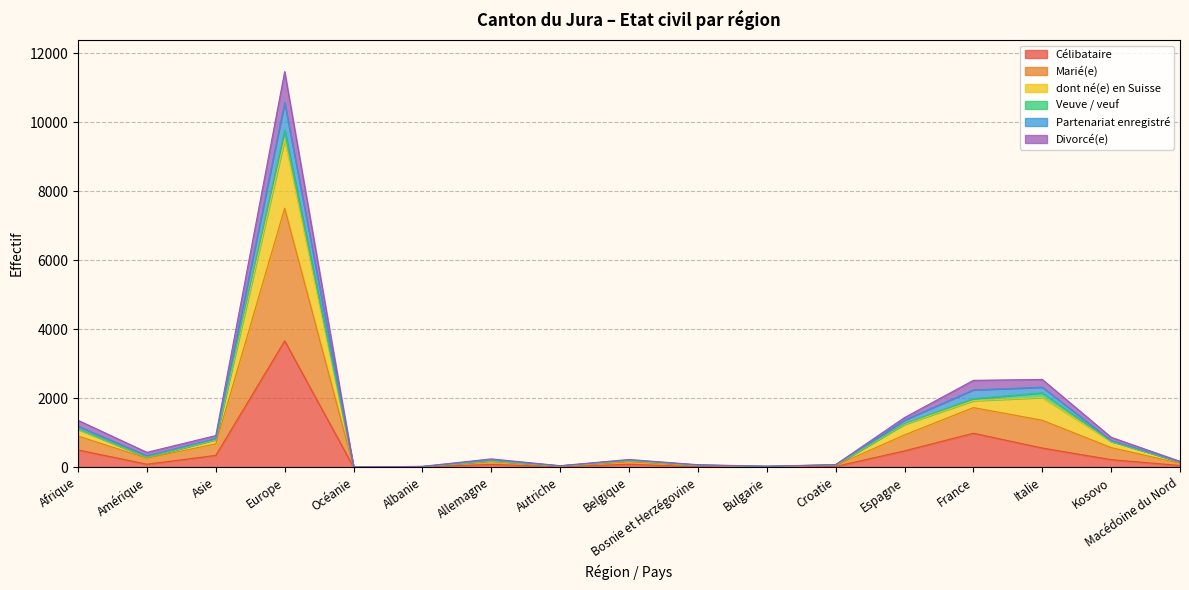

What is the label of the 12th point from the left?

Croatie